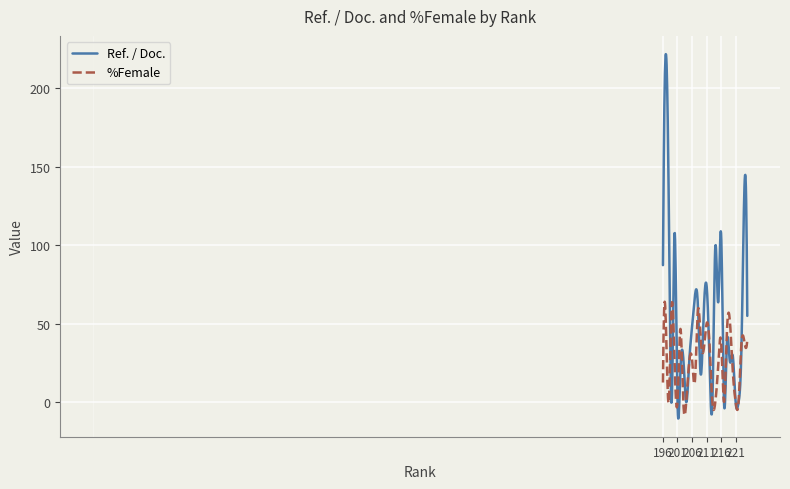

Which series has the widest spread of values?

Ref. / Doc.